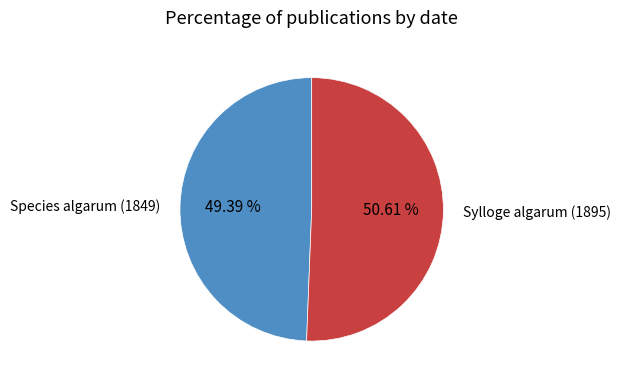

To the nearest percent, what is the combined percentage of Species algarum (1849) and Sylloge algarum (1895)?

100%